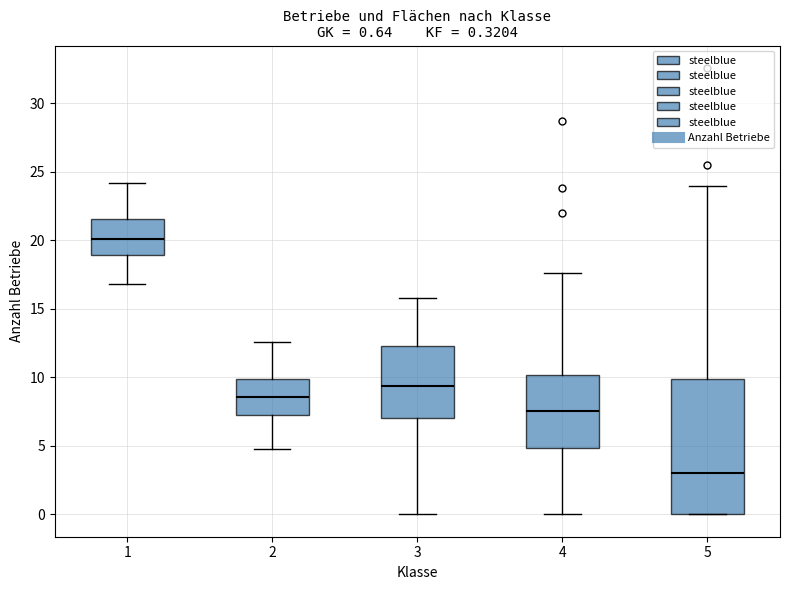

Comparing the boxes themselves (not the whiskers), which one is the tallest?

5